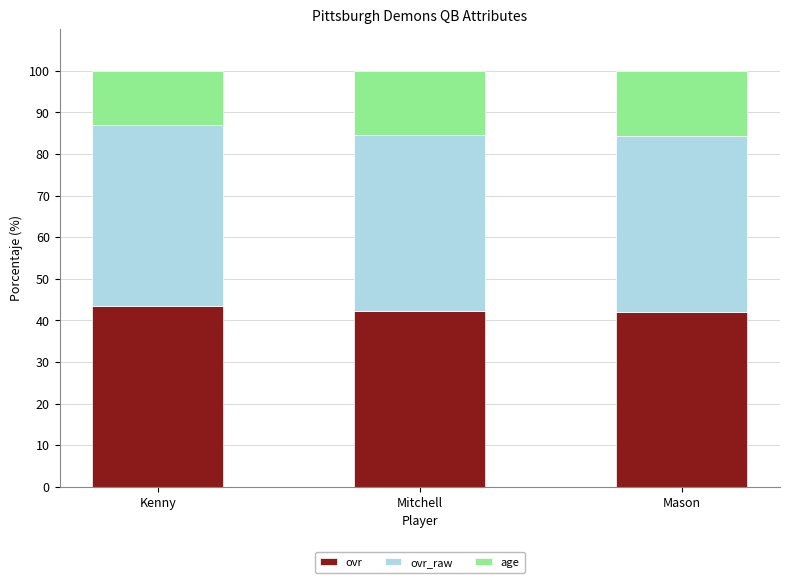

What is the sum of the ovr values at Kenny and Mason?

85.6